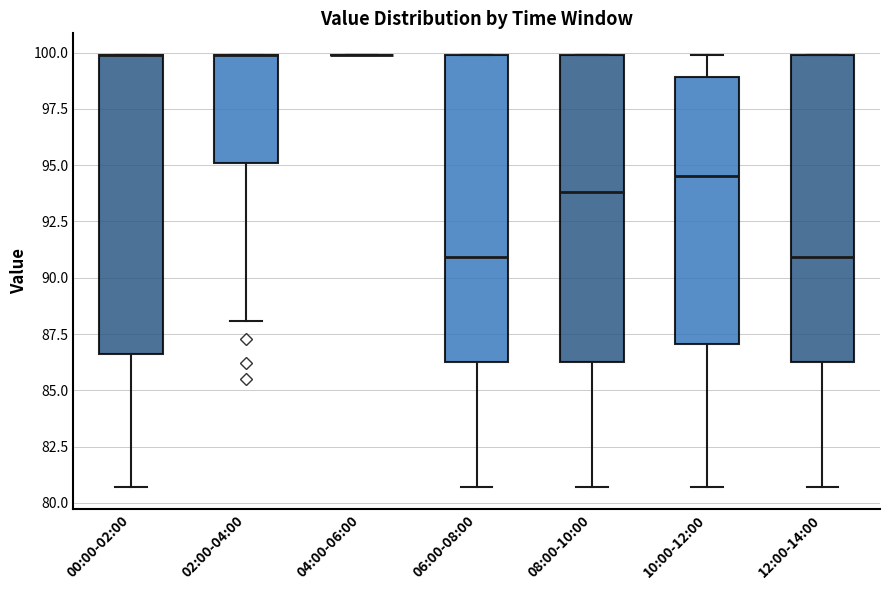

Reading left to right, read every box against the y-axis: the position of its median line, the range the box covers, and the ends of its whiskers. The values are not printed on the chart, so give them approximately, as read against the axis.

00:00-02:00: median 100.0 (drawn on the box's upper edge), box 86.5 to 100.0, whiskers 80.5 to 100.0
02:00-04:00: median 100.0 (drawn on the box's upper edge), box 95.0 to 100.0, whiskers 88.0 to 100.0
04:00-06:00: box collapsed to a line at 100.0, whiskers 100.0 to 100.0
06:00-08:00: median 91.0, box 86.5 to 100.0, whiskers 80.5 to 100.0
08:00-10:00: median 94.0, box 86.5 to 100.0, whiskers 80.5 to 100.0
10:00-12:00: median 94.5, box 87.0 to 99.0, whiskers 80.5 to 100.0
12:00-14:00: median 91.0, box 86.5 to 100.0, whiskers 80.5 to 100.0